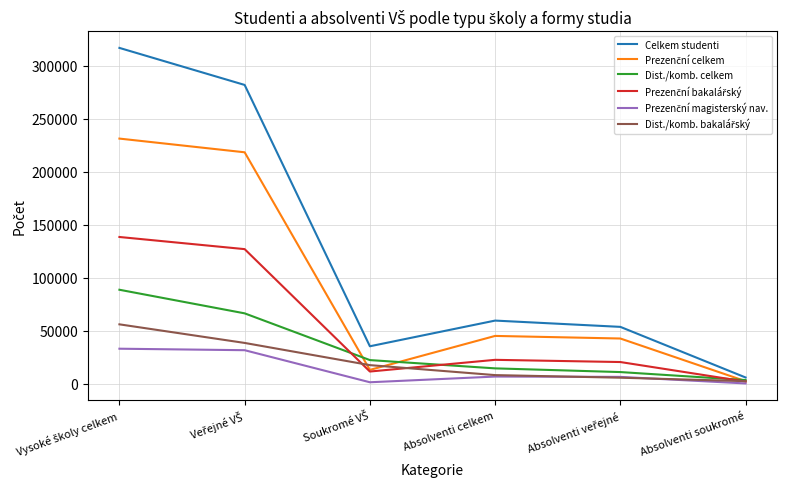

Between Absolventi celkem and Absolventi soukromé, which series saw the biggest shift?

Celkem studenti